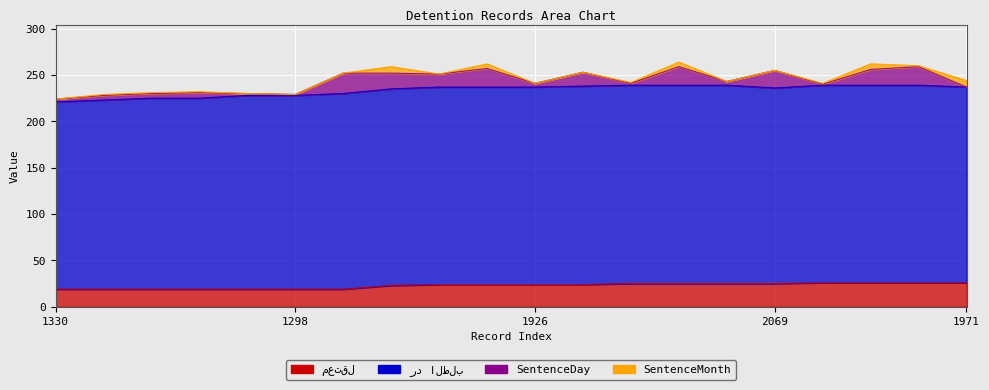

What value does the SentenceMonth series have at 1971?

7